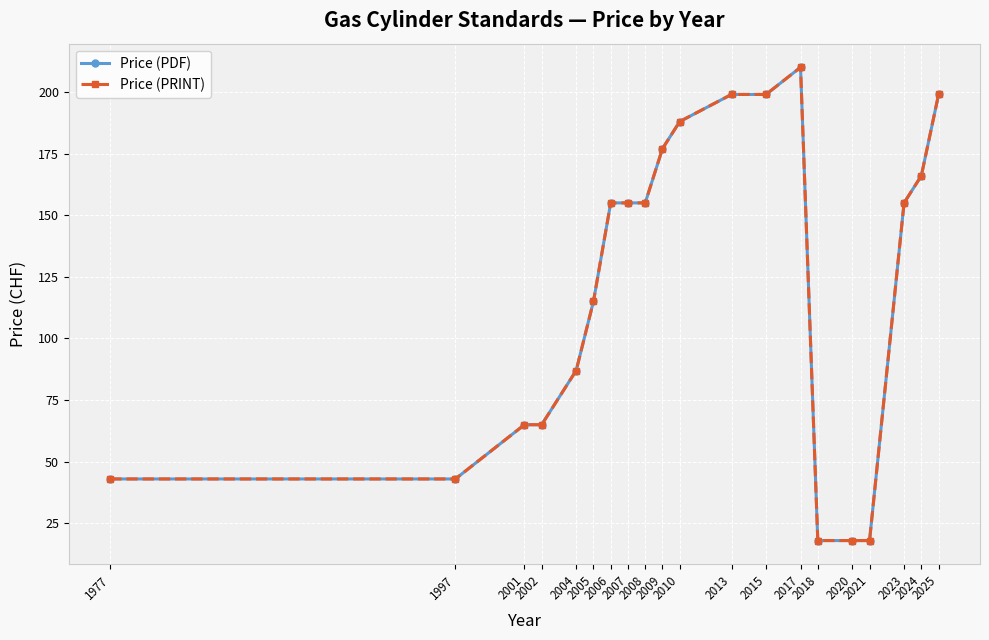

Reading left to right, transcribe all the data shown in this chart.

Price (PDF): 1977=43	1997=43	2001=65	2002=65	2004=87	2005=115	2006=155	2007=155	2008=155	2009=177	2010=188	2013=199	2015=199	2017=210	2018=18	2020=18	2021=18	2023=155	2024=166	2025=199
Price (PRINT): 1977=43	1997=43	2001=65	2002=65	2004=87	2005=115	2006=155	2007=155	2008=155	2009=177	2010=188	2013=199	2015=199	2017=210	2018=18	2020=18	2021=18	2023=155	2024=166	2025=199